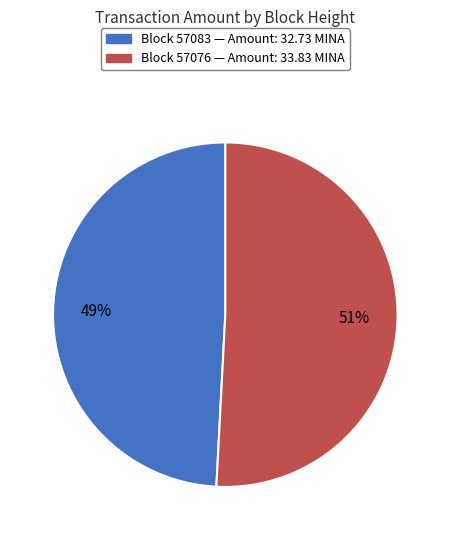

To the nearest percent, what is the difference between the largest and smallest slice percentages?

2%